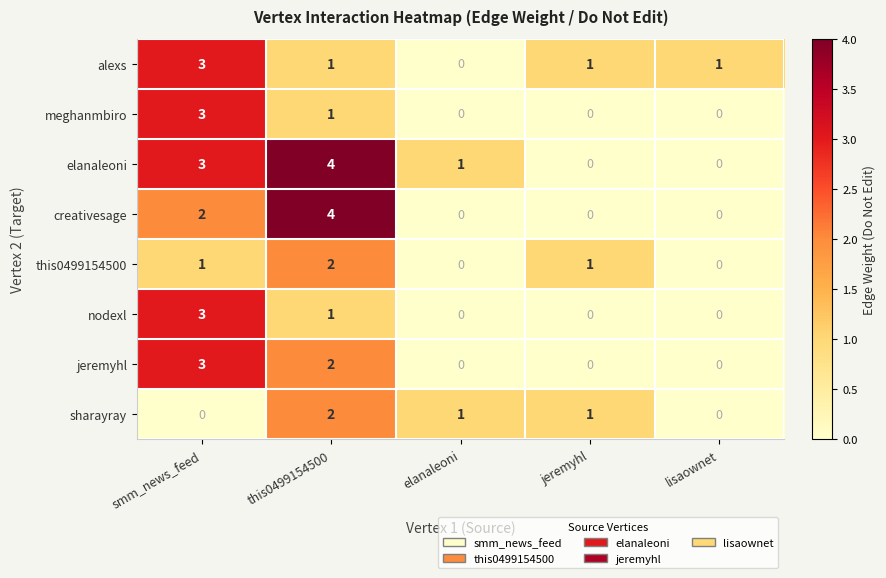

How many values in this0499154500 are above zero?

3